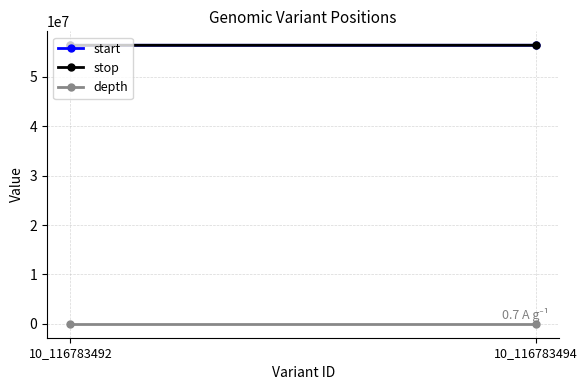

What is the difference between the start values at 10_116783494 and 10_116783492?

2613